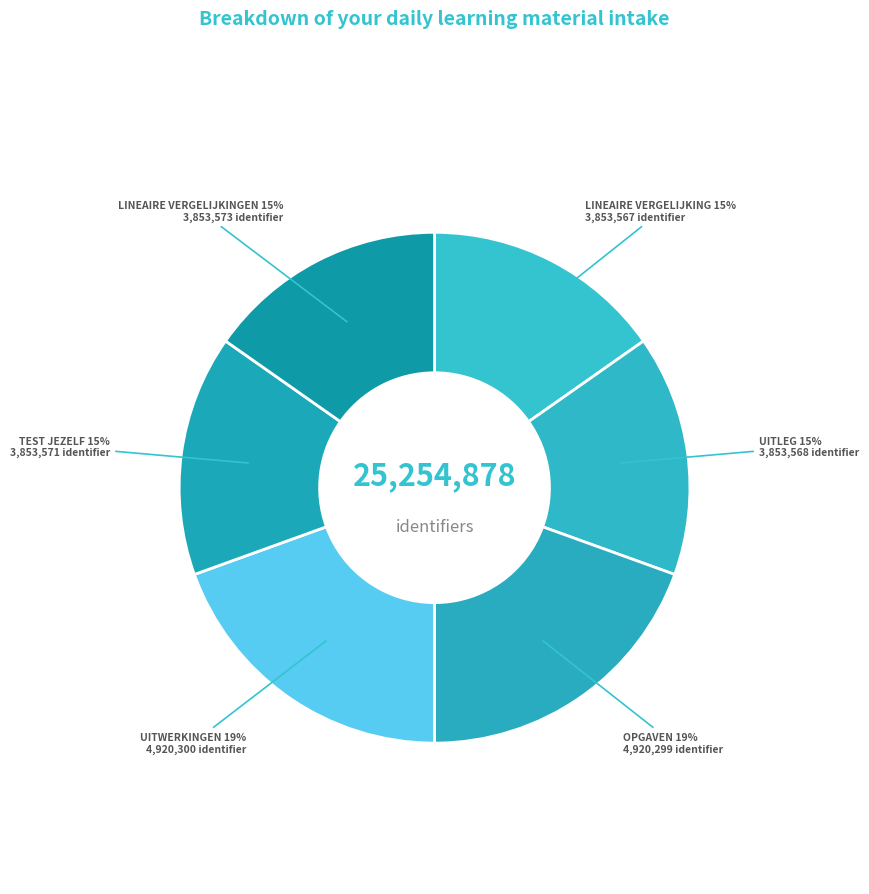

How many slices are in this pie chart?

6